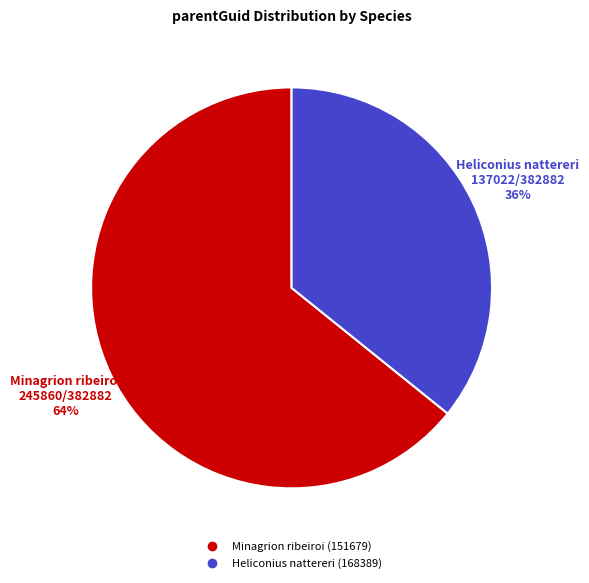

To the nearest percent, what percentage of the pie is Minagrion ribeiroi (151679)?

64%